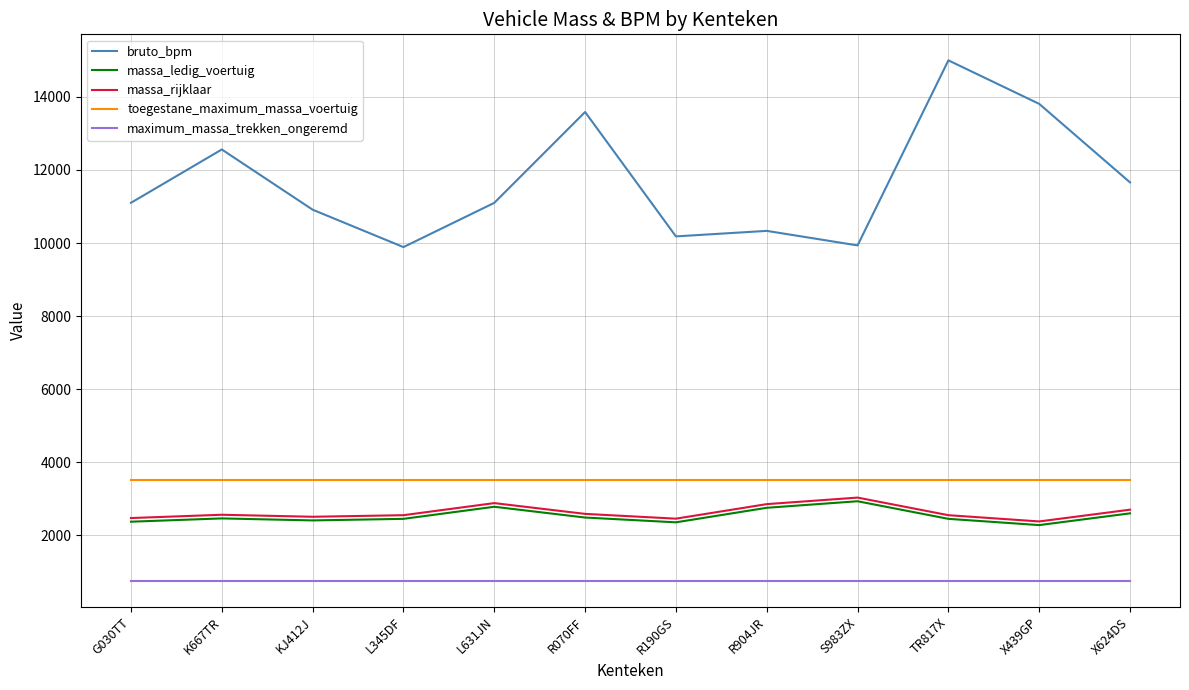

What is the average value of the toegestane_maximum_massa_voertuig series?

3500